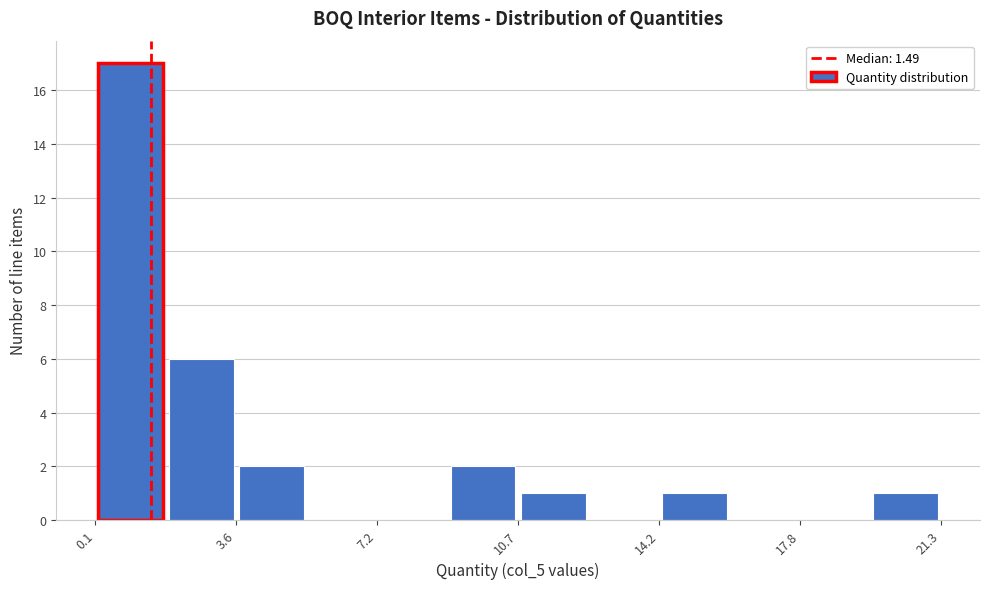

Read against the x-axis, roughly where is the centre of the tallest bar?

1.0